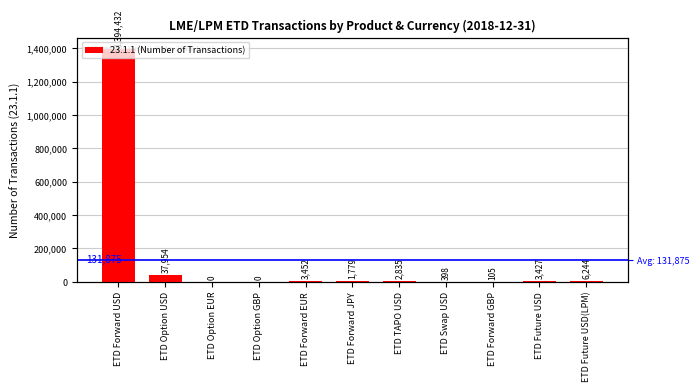

What is the difference between the second highest and minimum values?

37954